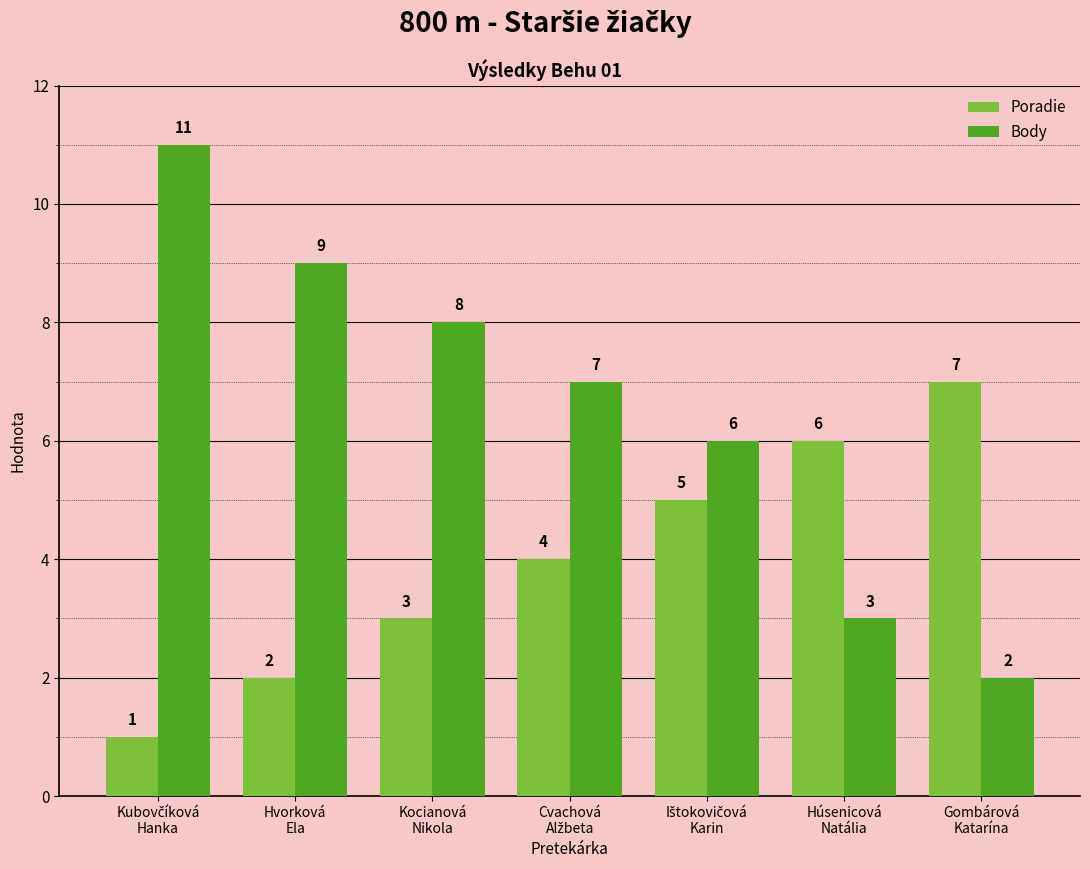

Are the bars horizontal?

No